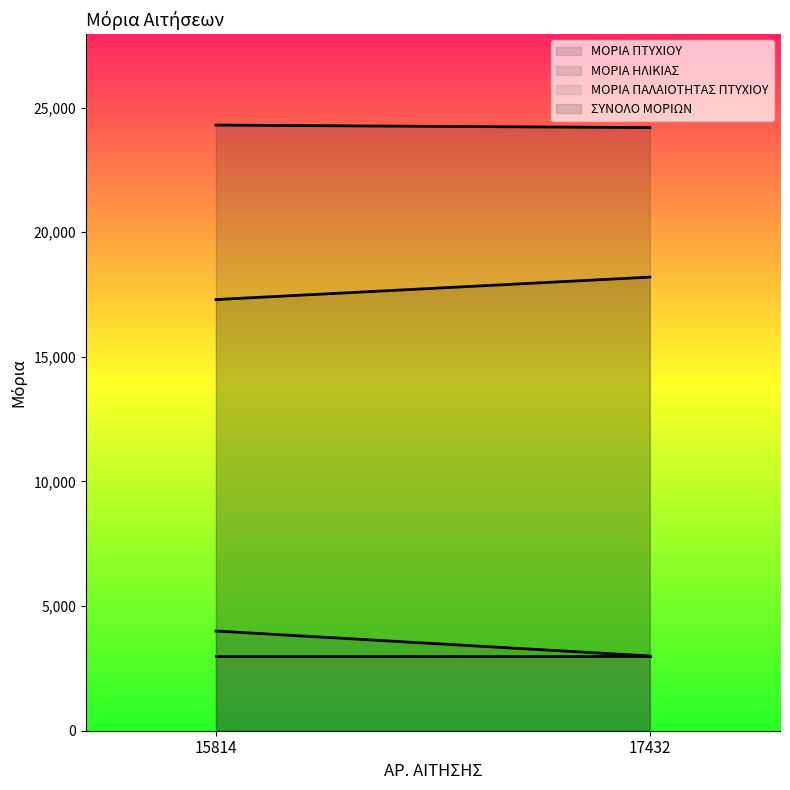

Rank the categories by ΜΟΡΙΑ ΗΛΙΚΙΑΣ value from highest to lowest.

15814, 17432